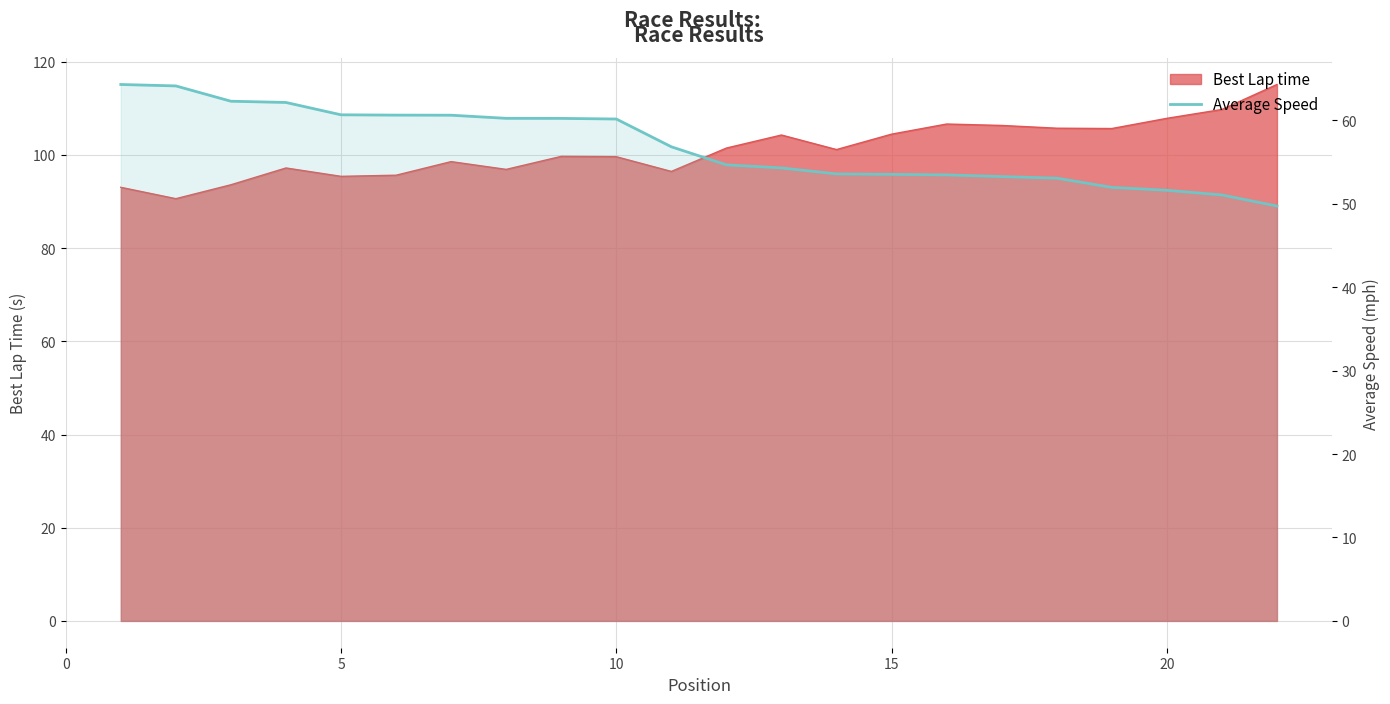

Does the chart display data point markers on the line(s)?

No